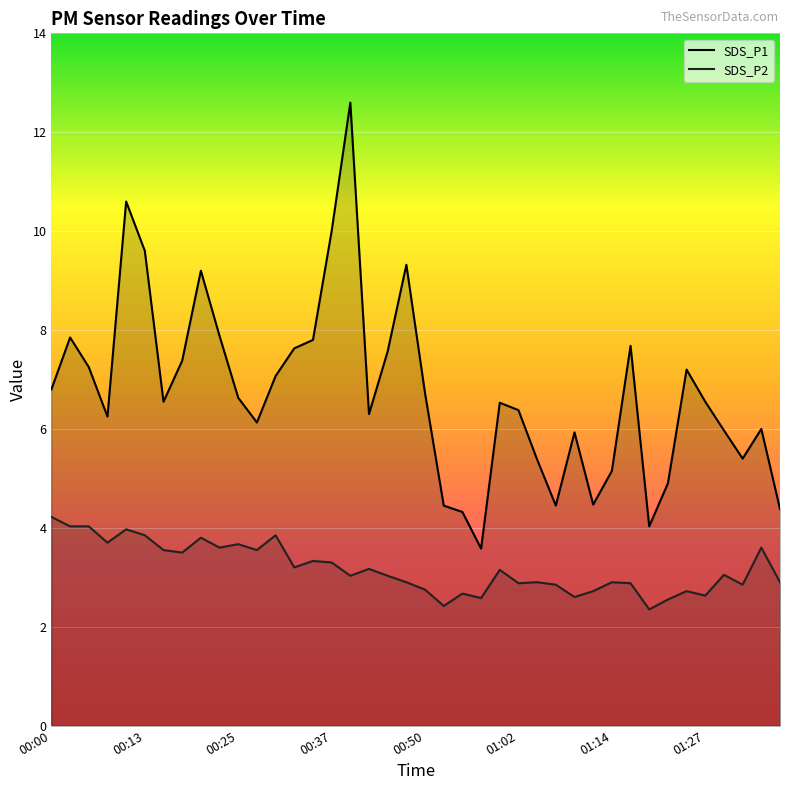

Where is SDS_P2 nearest to the value 3?

16